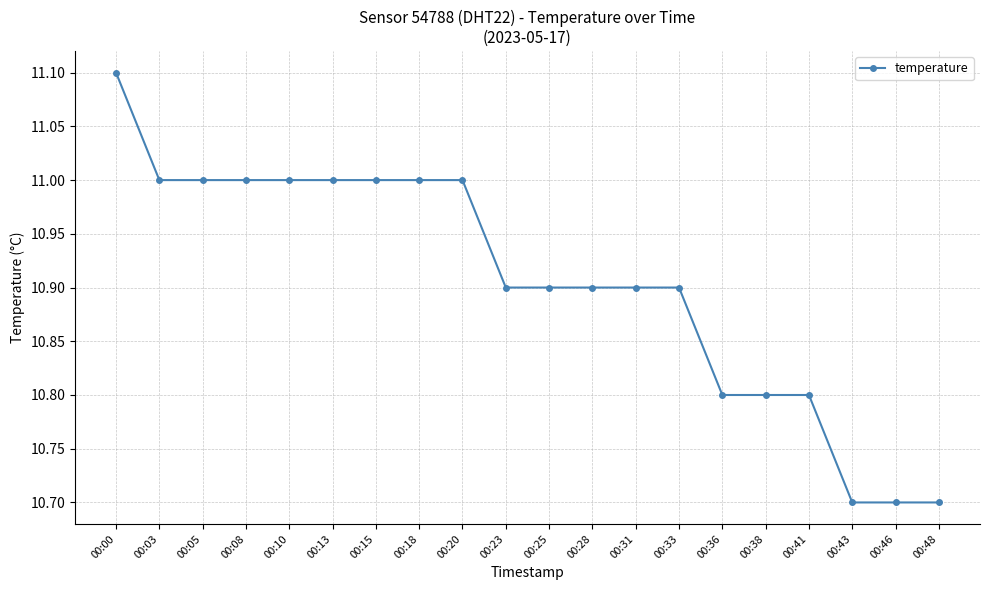

The chart shows a value of 10.7 at 00:48. True or false?

True